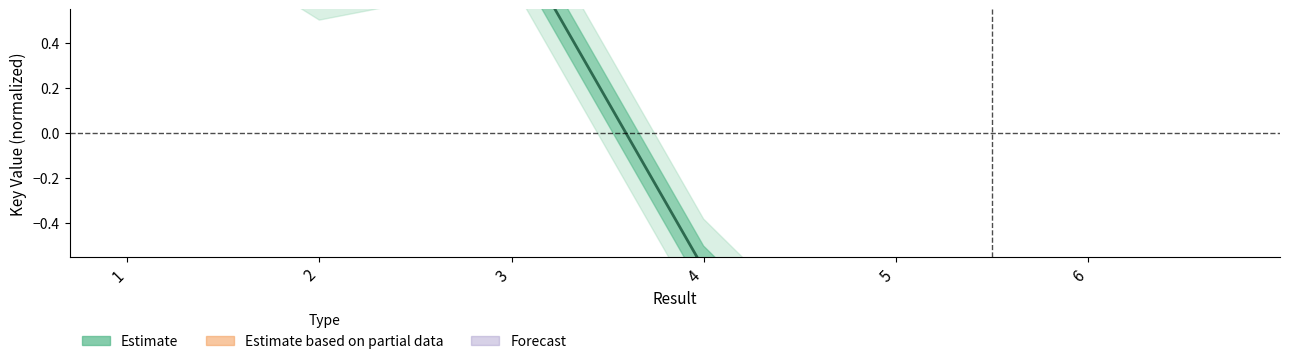

True or false: the data shows 0.2 at 2.

False